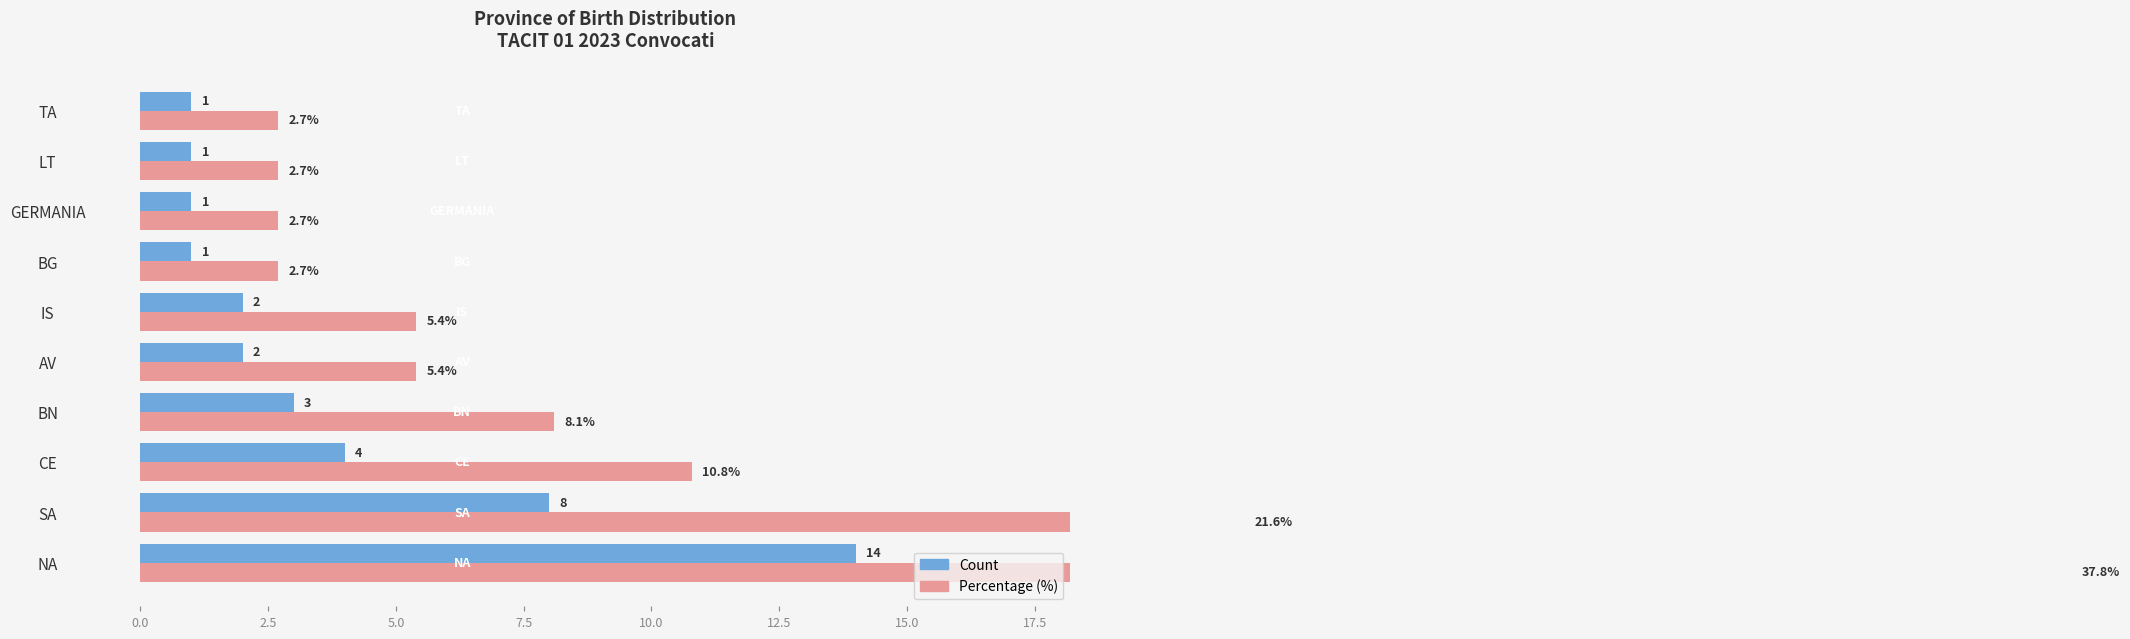

How many values in the Percentage (%) series are below 5?

4